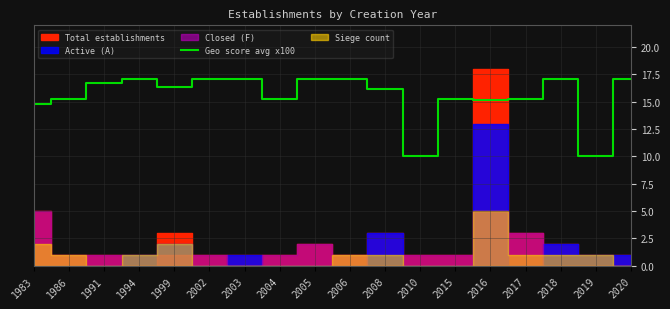

List the labels in order of value, smallest first.

2010, 2019, 1983, 2016, 1986, 2004, 2015, 2017, 2008, 1999, 1991, 1994, 2002, 2003, 2005, 2006, 2018, 2020